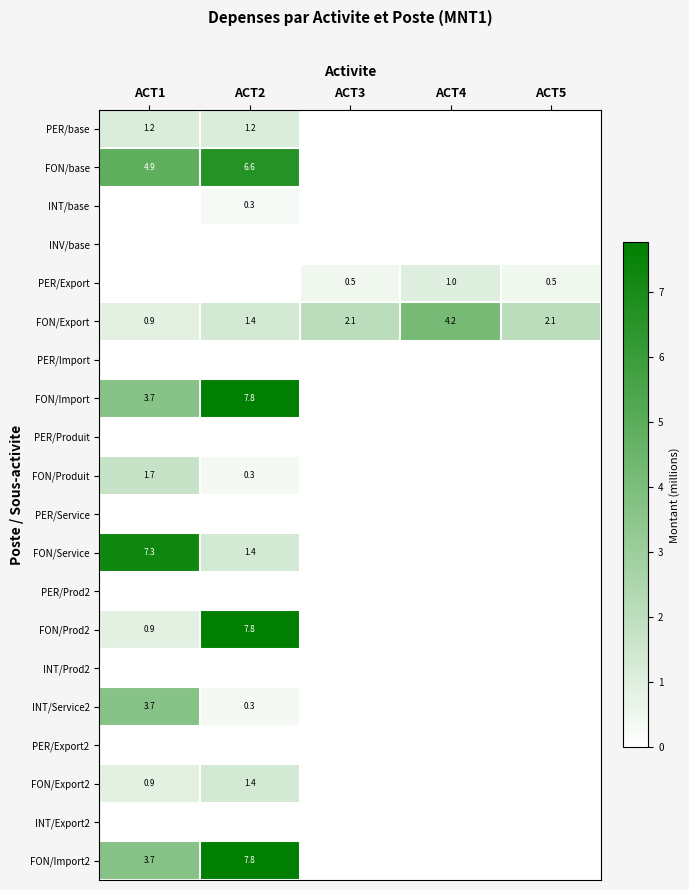

At how many categories does at least one series exceed 5?

2